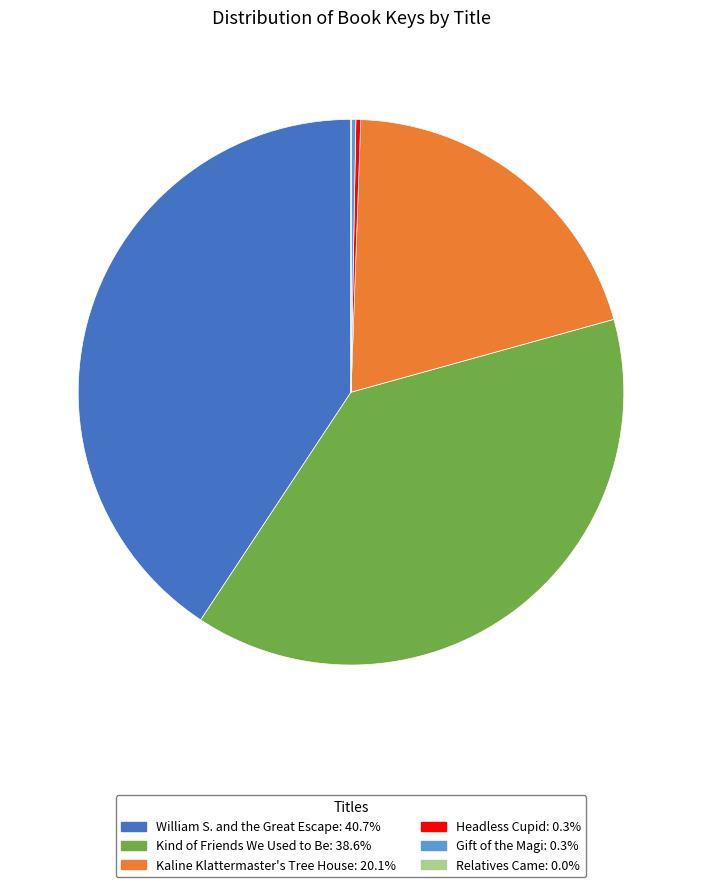

Does any single category account for the majority?

No